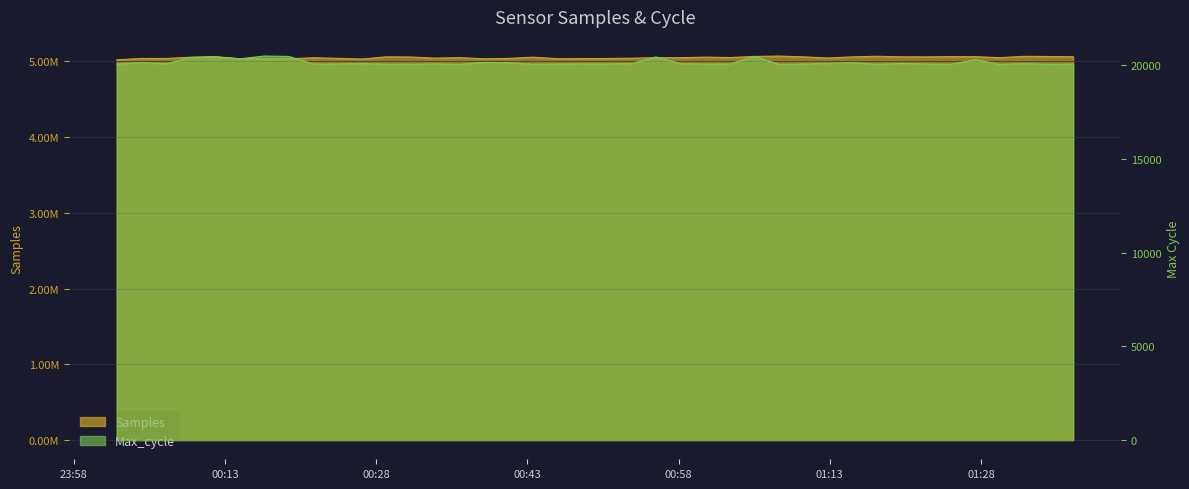

Which label corresponds to the largest value in the chart?

2021/10/17 01:07:57